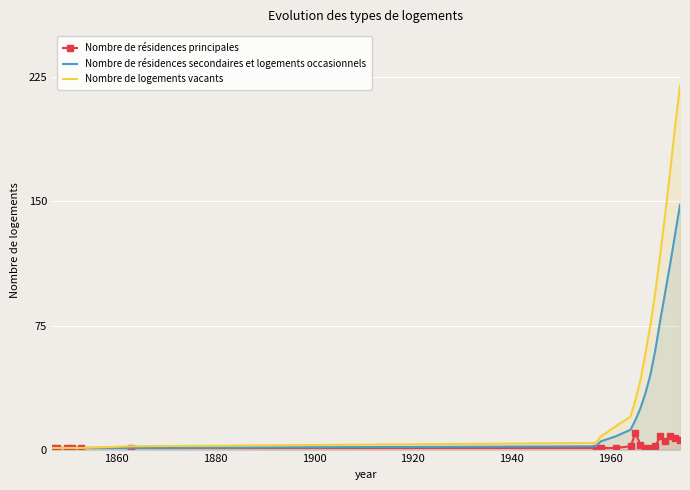

What is the highest value of the Nombre de résidences secondaires et logements occasionnels series?

148